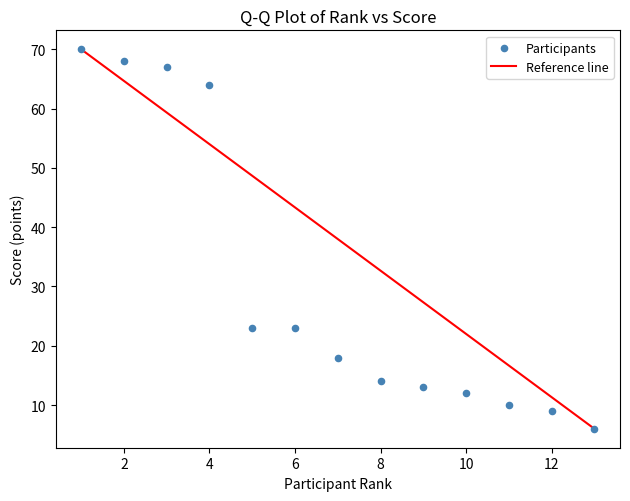

What is the range of Y values (max minus min)?

64